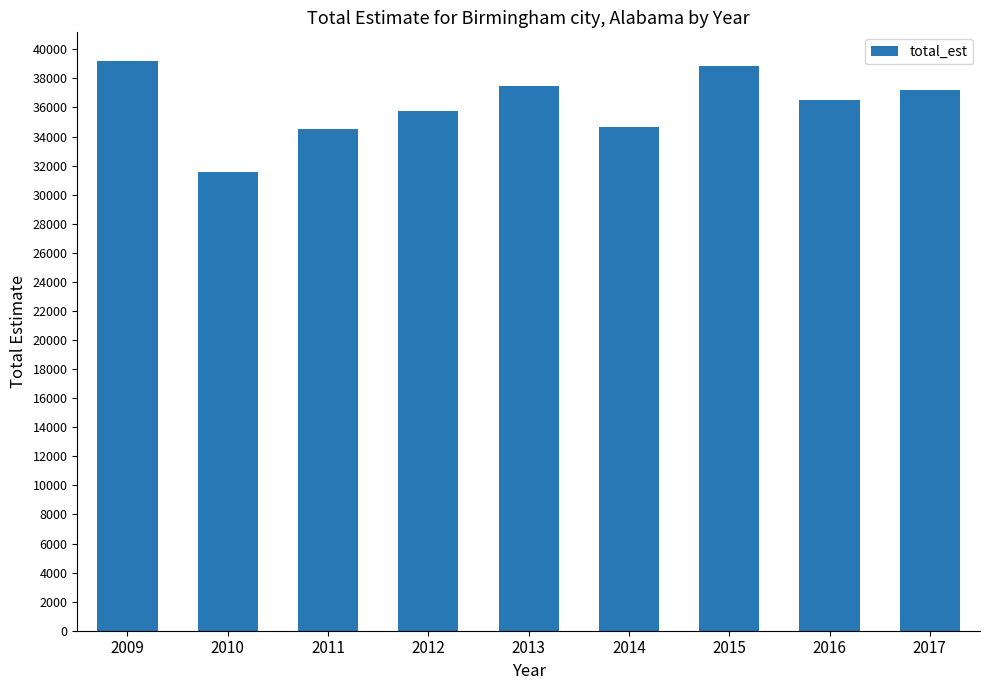

What is the approximate value at 2012, to the nearest 50?

35750